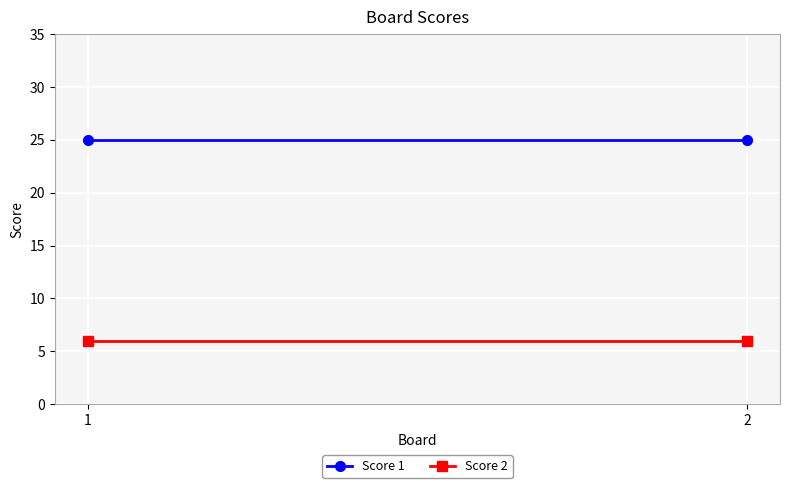

What is the smallest value displayed?

6